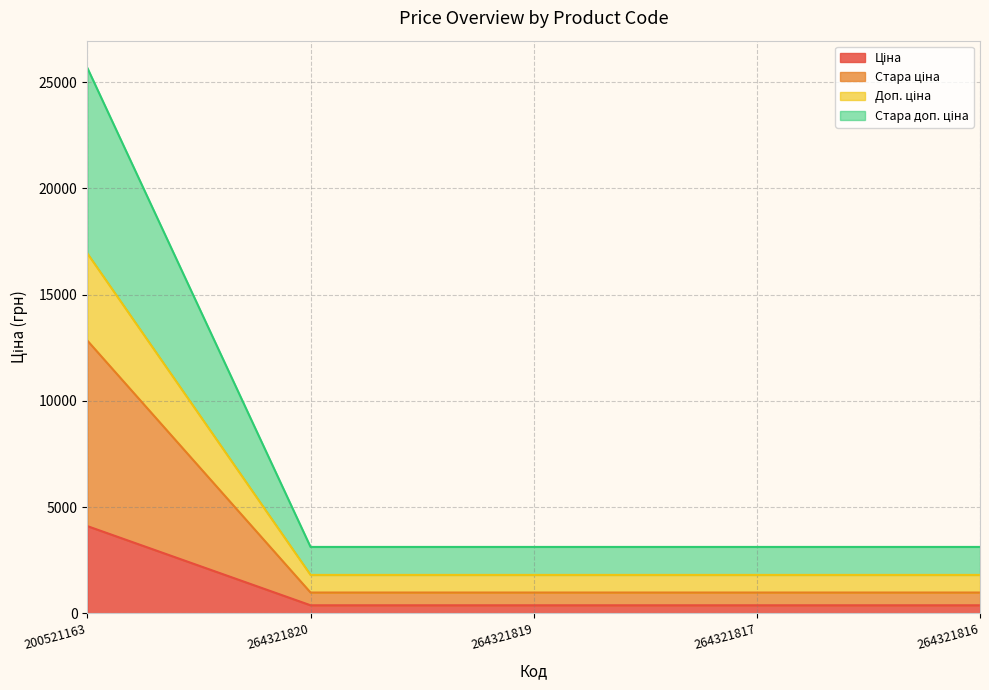

At which category is the sum across all series the highest?

200521163